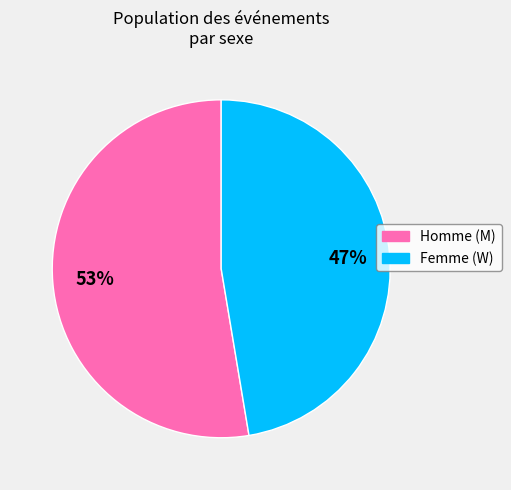

To the nearest percent, what is the average slice percentage?

50%